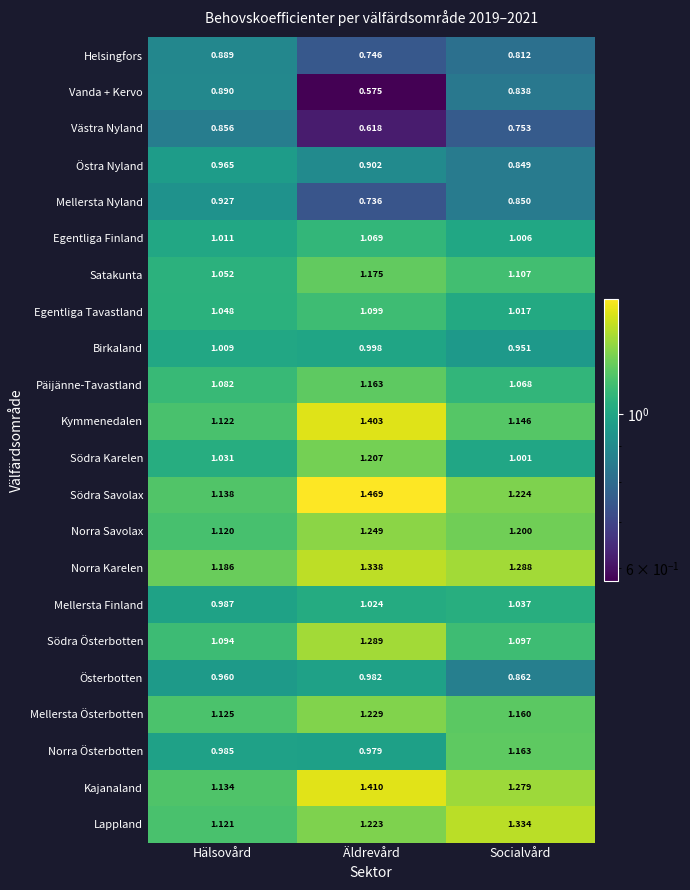

Which series changed the most between Hälsovård and Socialvård?

Lappland